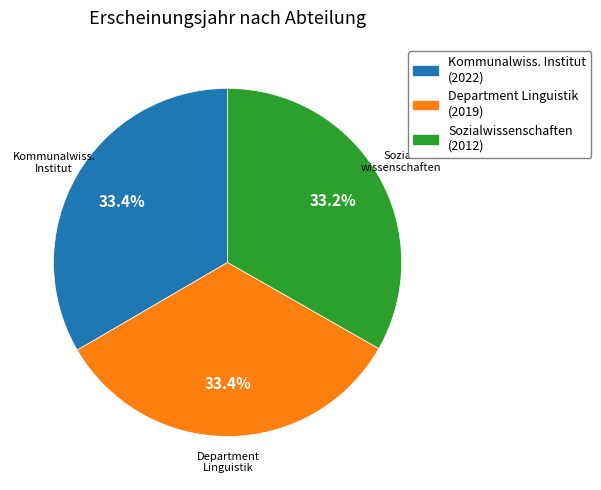

Does any single category account for the majority?

No